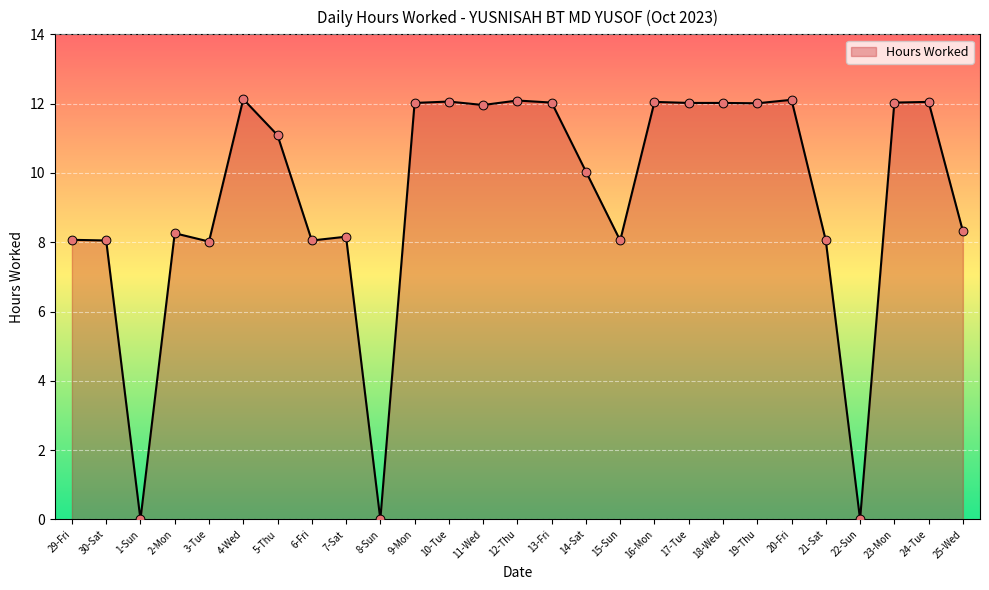

What is the change in value from 17-Tue to 22-Sun?

-12.0